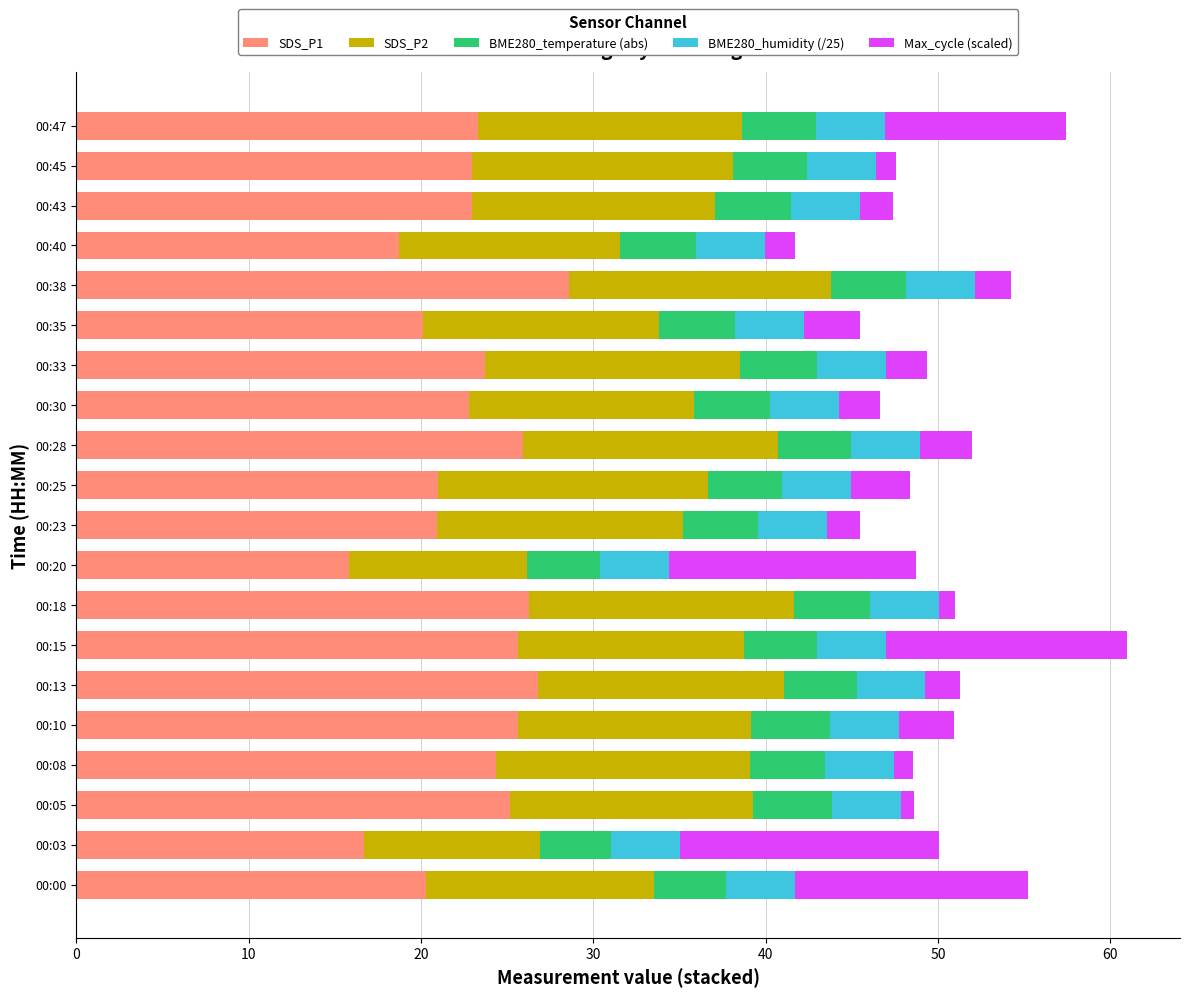

What is the average value of the SDS_P1 series?

22.9